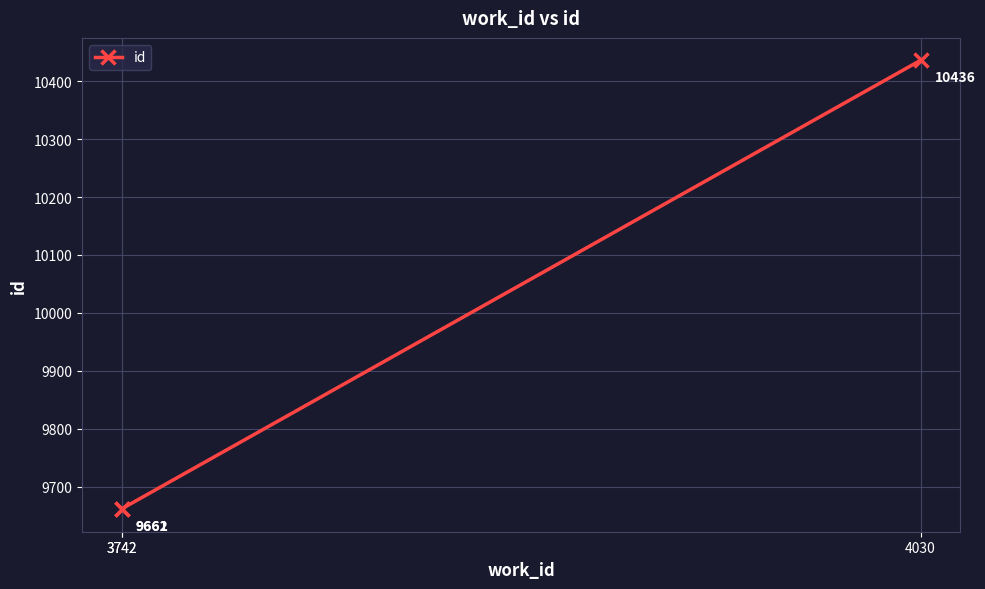

Which category has the lowest value across all series?

3742